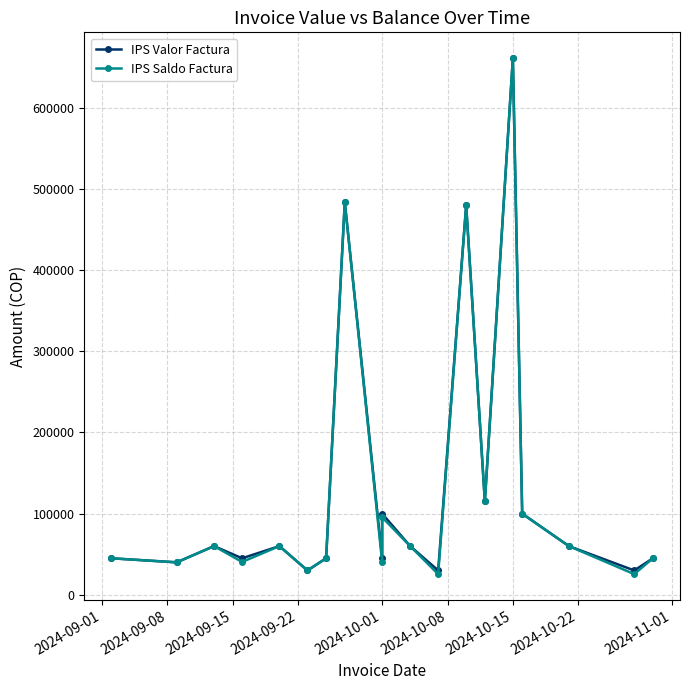

Does the chart have visible grid lines?

Yes